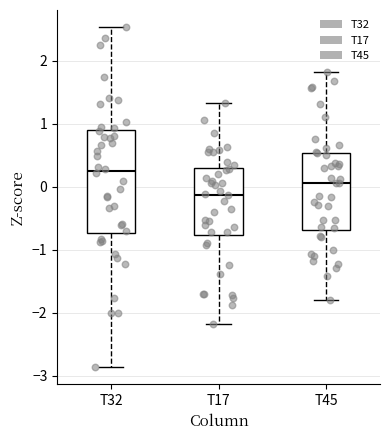

Which box is the tallest, from its lower edge to its upper edge?

T32